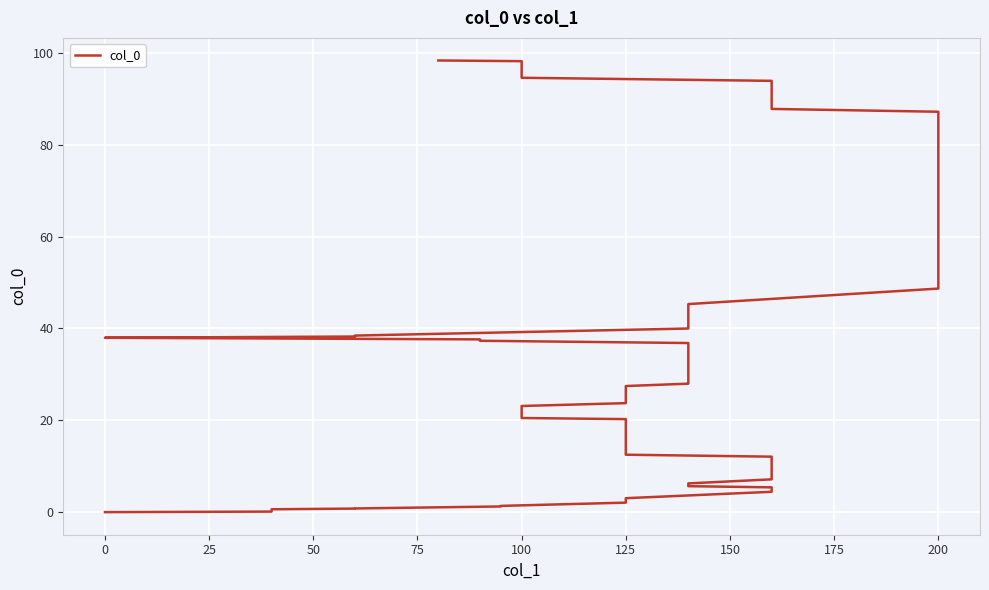

Where is the data nearest to the value 49?

200